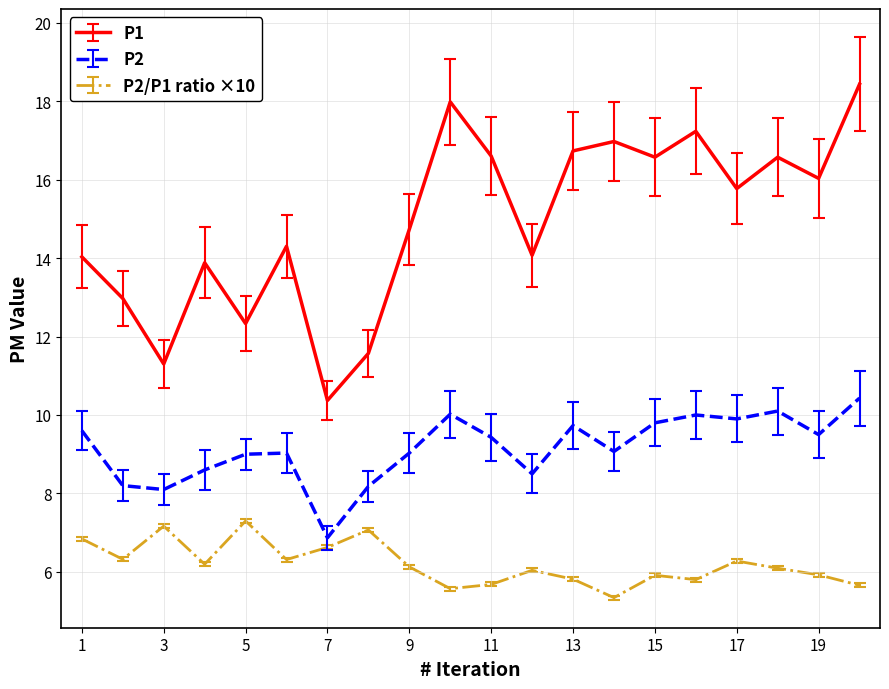

True or false: P1 and P2 intersect in this chart.

False